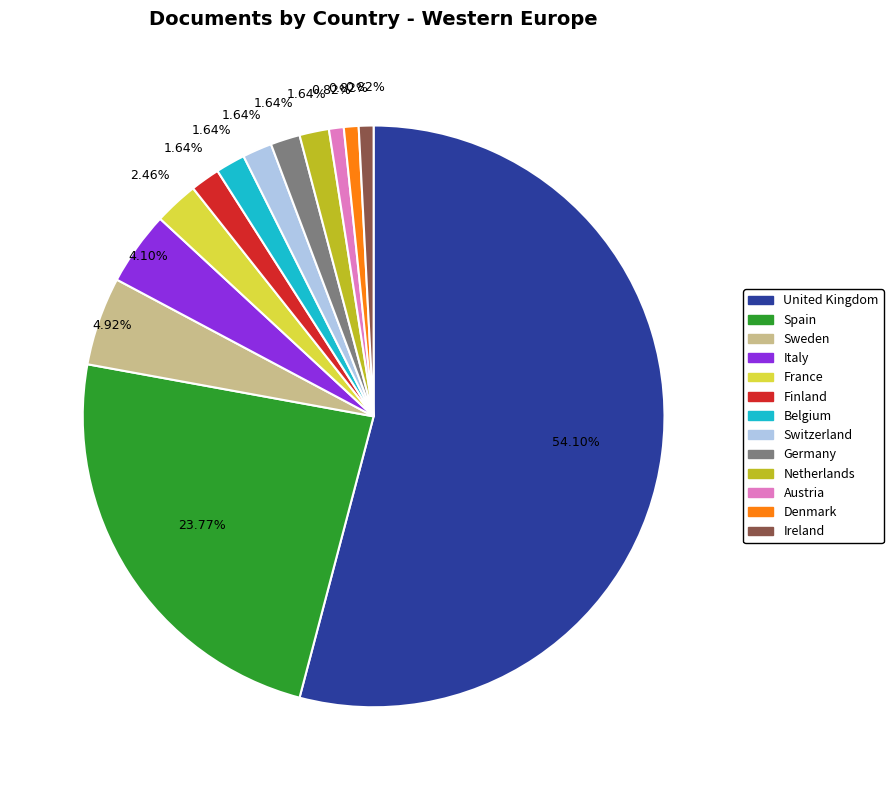

True or false: United Kingdom accounts for 69% of the total.

False